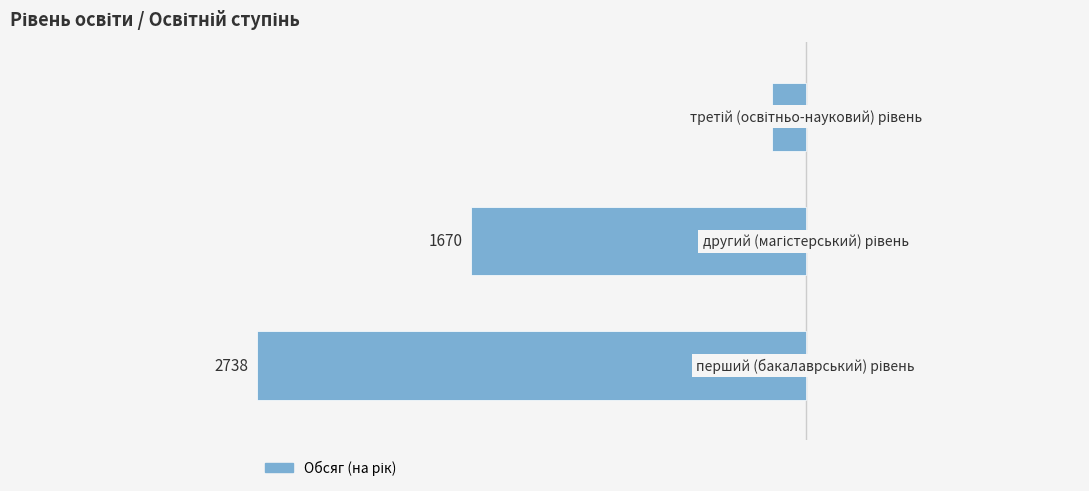

Are the bars horizontal?

Yes